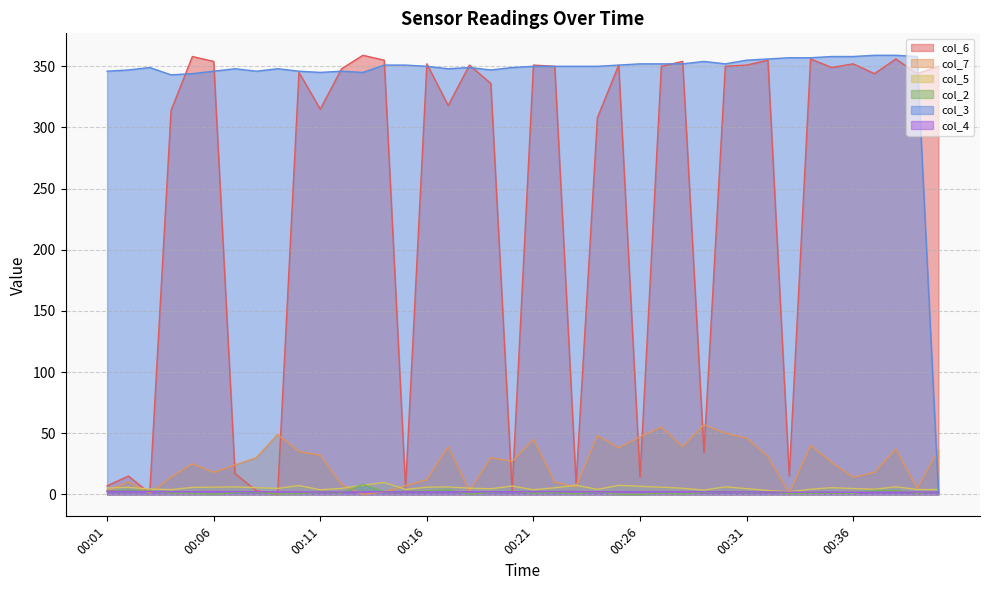

How many interior local valleys does the col_3 series have?

7